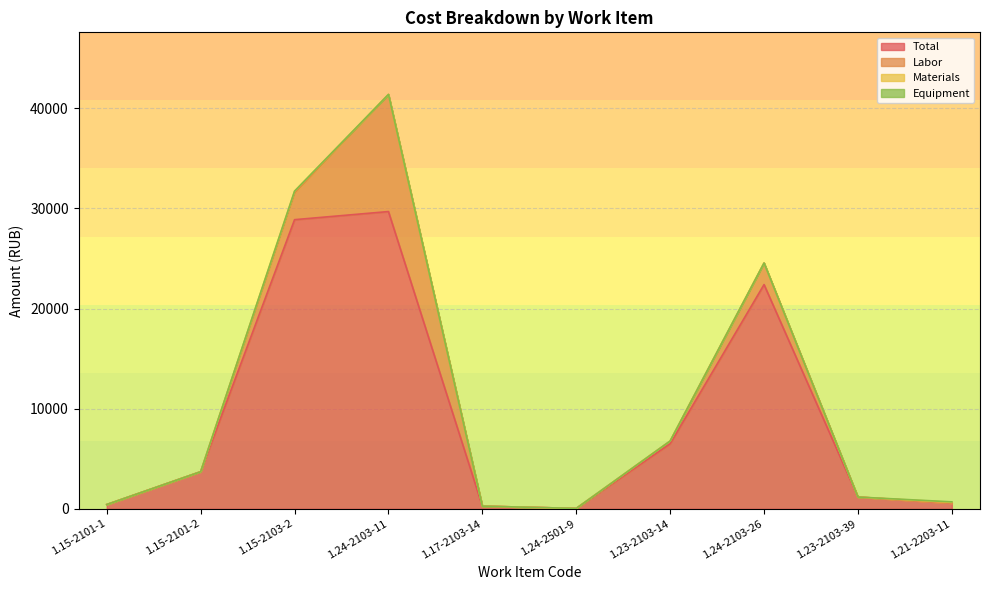

Reading left to right, what are all the values shown in this chart?

Total: 1.15-2101-1=420.4	1.15-2101-2=3699.9	1.15-2103-2=28874.0	1.24-2103-11=29684.7	1.17-2103-14=259.6	1.24-2501-9=32.1	1.23-2103-14=6493.7	1.24-2103-26=22390.6	1.23-2103-39=1169.5	1.21-2203-11=560.1
Labor: 1.15-2101-1=0.0	1.15-2101-2=0.0	1.15-2103-2=2651.1	1.24-2103-11=11695.3	1.17-2103-14=0.3	1.24-2501-9=0.0	1.23-2103-14=269.4	1.24-2103-26=2152.4	1.23-2103-39=0.2	1.21-2203-11=0.2
Materials: 1.15-2101-1=0.0	1.15-2101-2=0.0	1.15-2103-2=195.4	1.24-2103-11=0.0	1.17-2103-14=0.0	1.24-2501-9=0.0	1.23-2103-14=0.0	1.24-2103-26=0.0	1.23-2103-39=0.0	1.21-2203-11=78.2
Equipment: 1.15-2101-1=0.0	1.15-2101-2=0.0	1.15-2103-2=0.6	1.24-2103-11=0.0	1.17-2103-14=0.0	1.24-2501-9=0.0	1.23-2103-14=0.0	1.24-2103-26=0.0	1.23-2103-39=0.0	1.21-2203-11=49.6